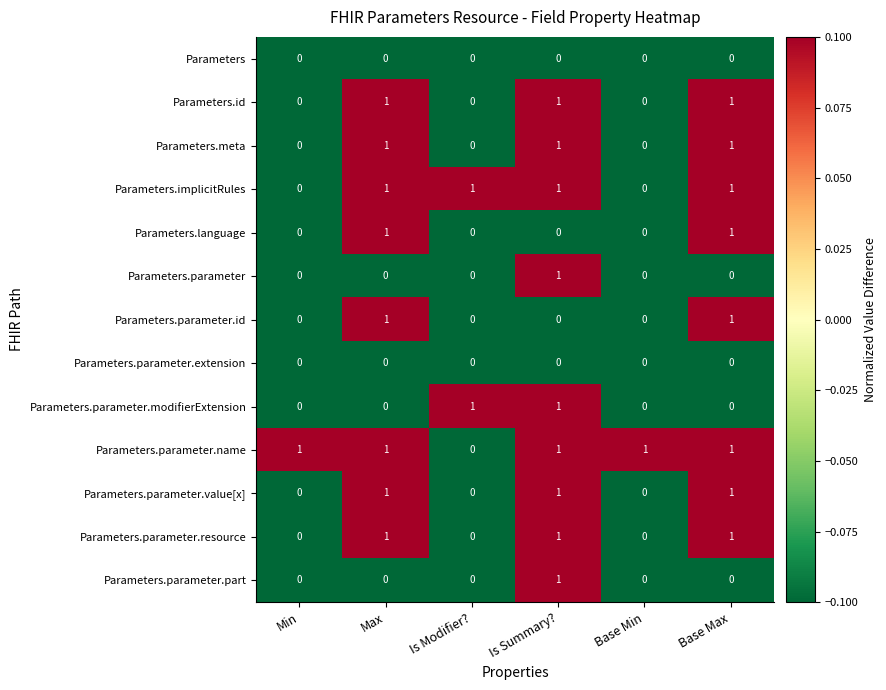

At how many categories does at least one series exceed 0?

6